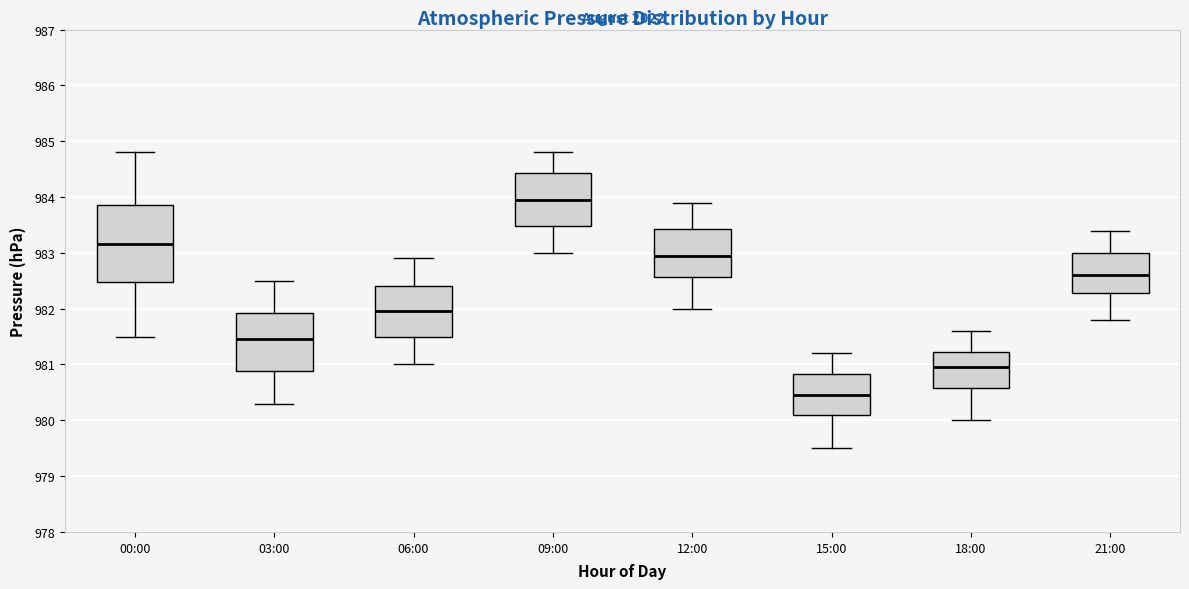

Which box has the highest median line?

09:00